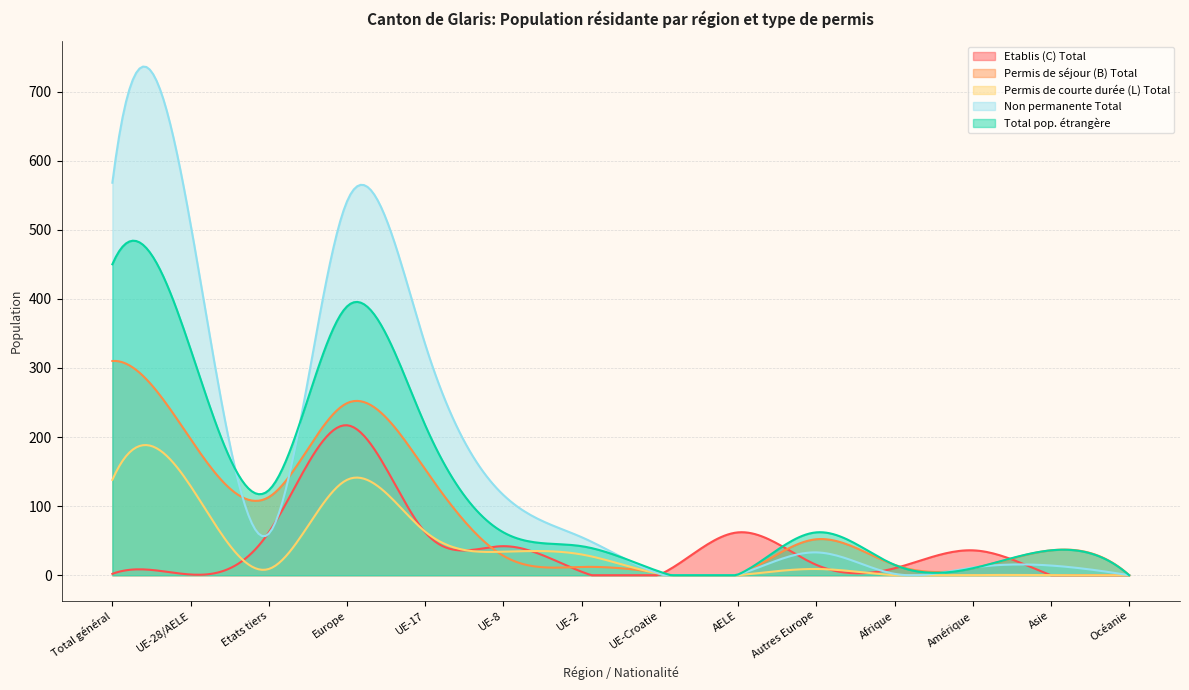

Which has a higher value, Asie or Total général?

Total général